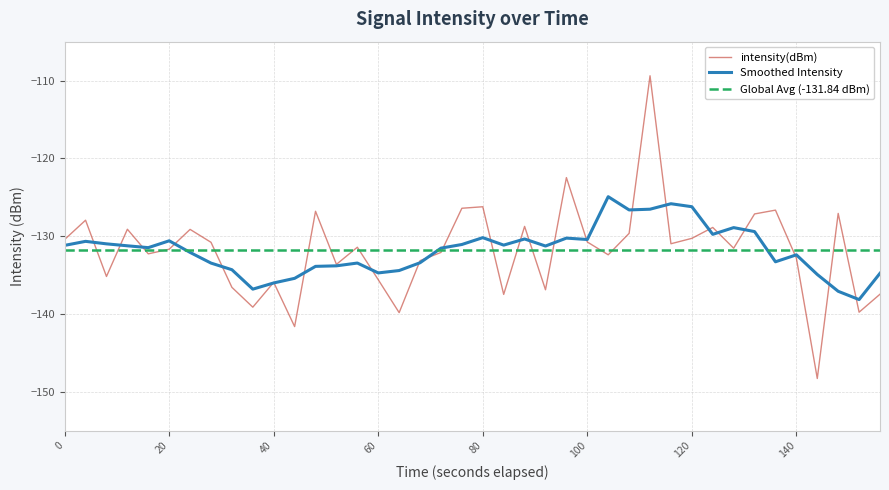

Which series has the widest spread of values?

intensity(dBm)